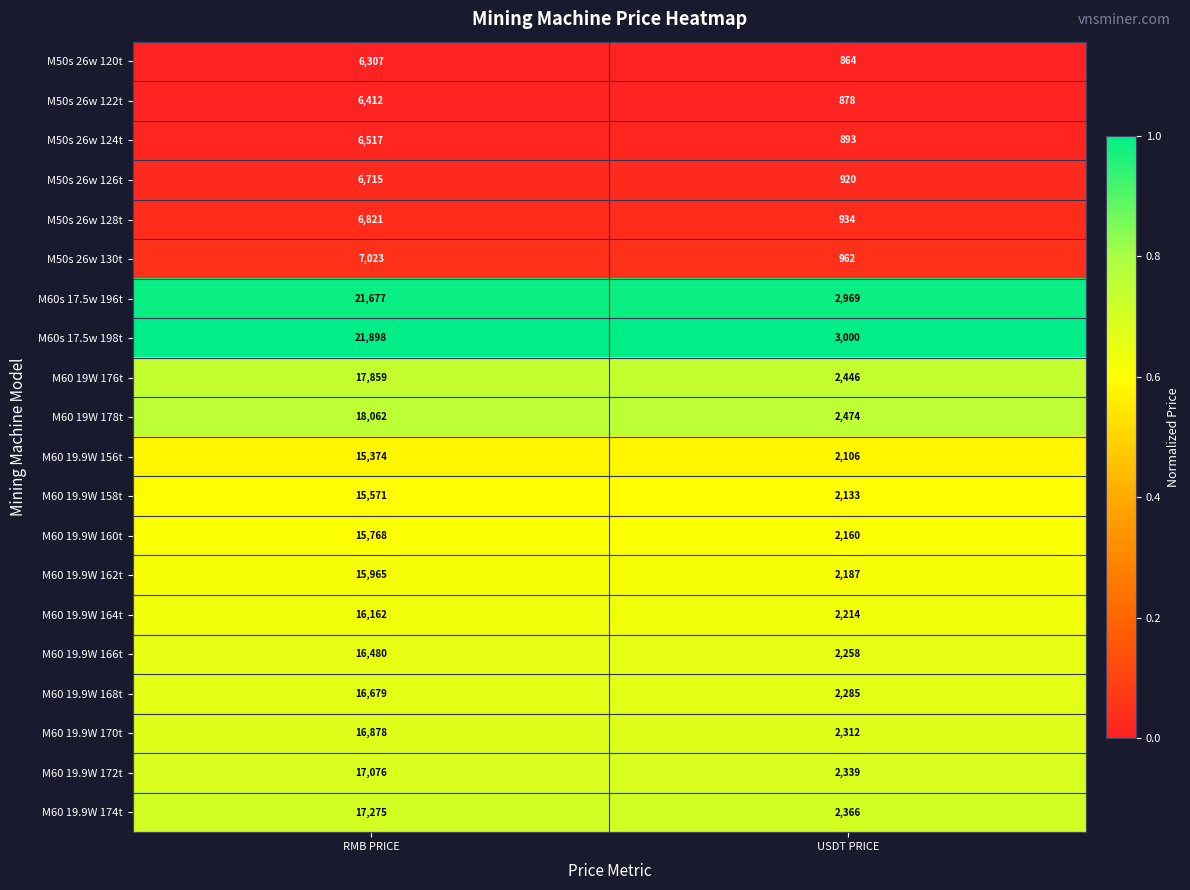

What is the sum of all M60 19.9W 174t values?

19641